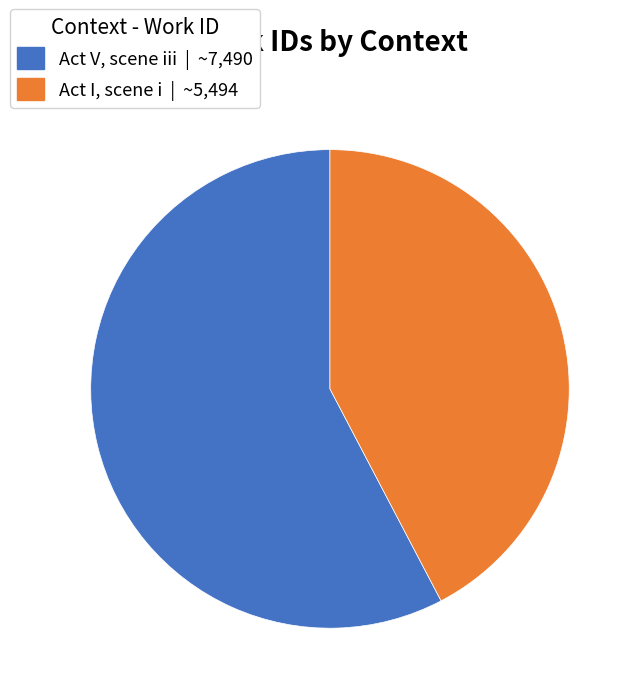

What is the largest slice in the pie chart?

Act V, scene iii